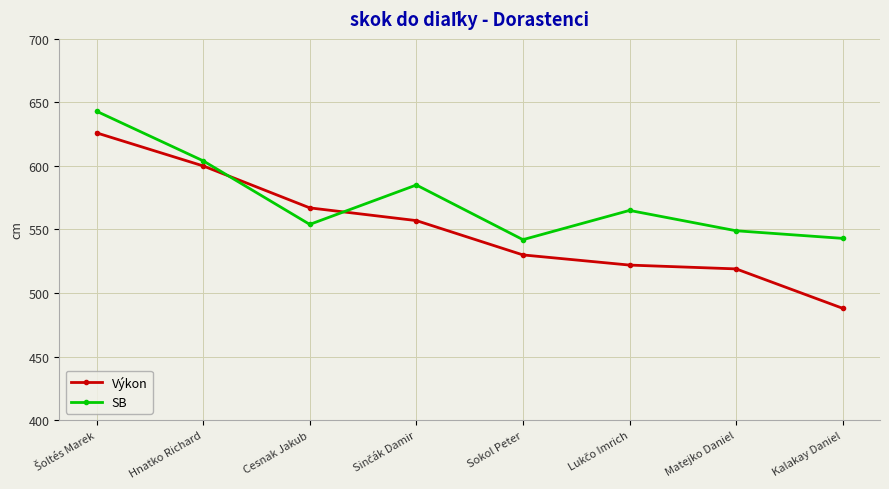

True or false: SB and Výkon intersect in this chart.

True